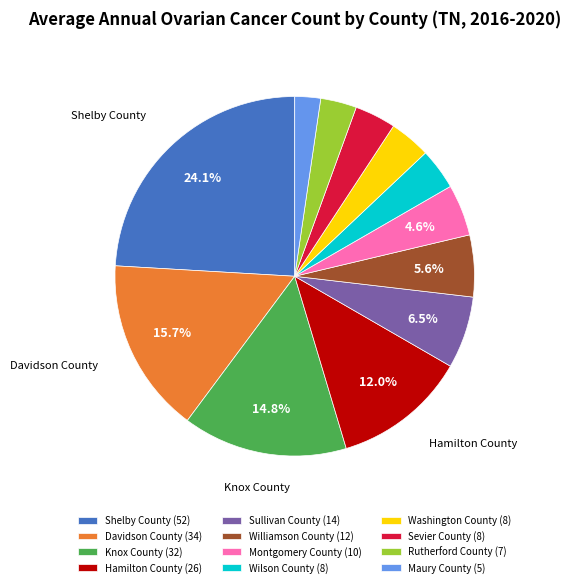

Combined, do Rutherford County (7) and Knox County (32) account for over 50%?

No